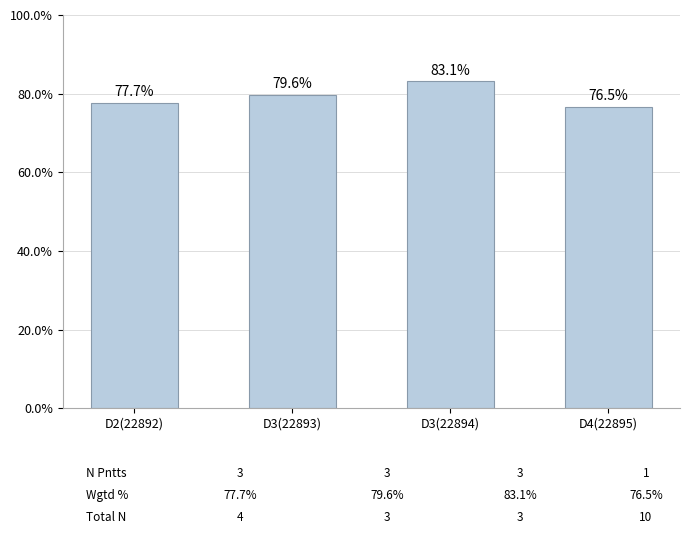

Are the bars horizontal?

No